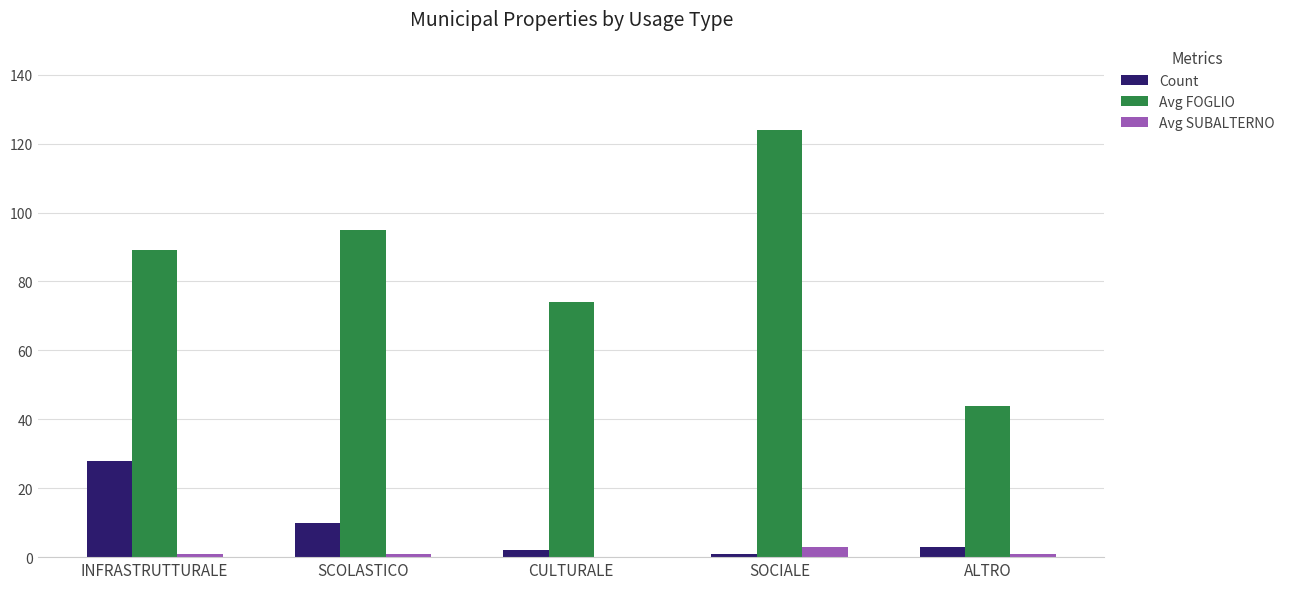

The value of Count at INFRASTRUTTURALE is 28. True or false?

True